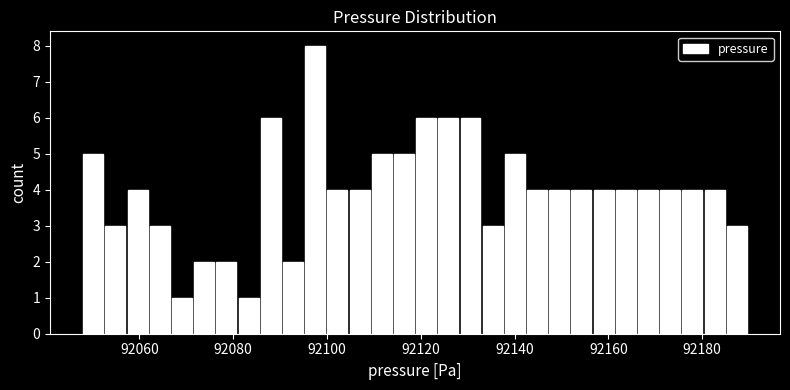

Around what value on the x-axis is the tallest bar? Give the approximate position of its centre, as read against the axis.

92098